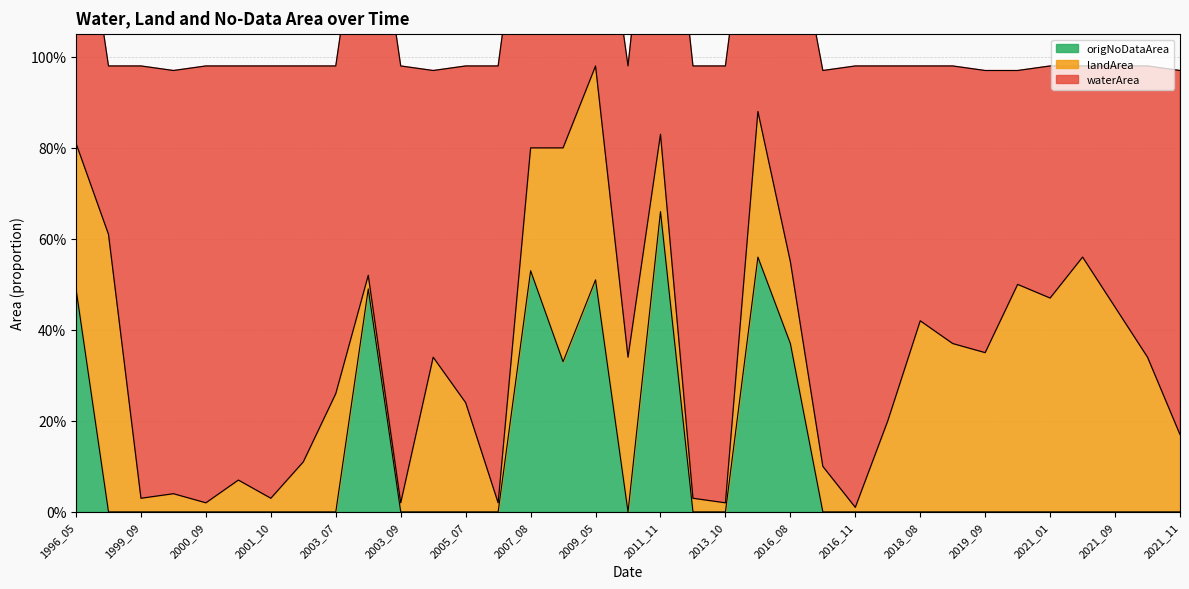

True or false: landArea and origNoDataArea cross at least once.

True